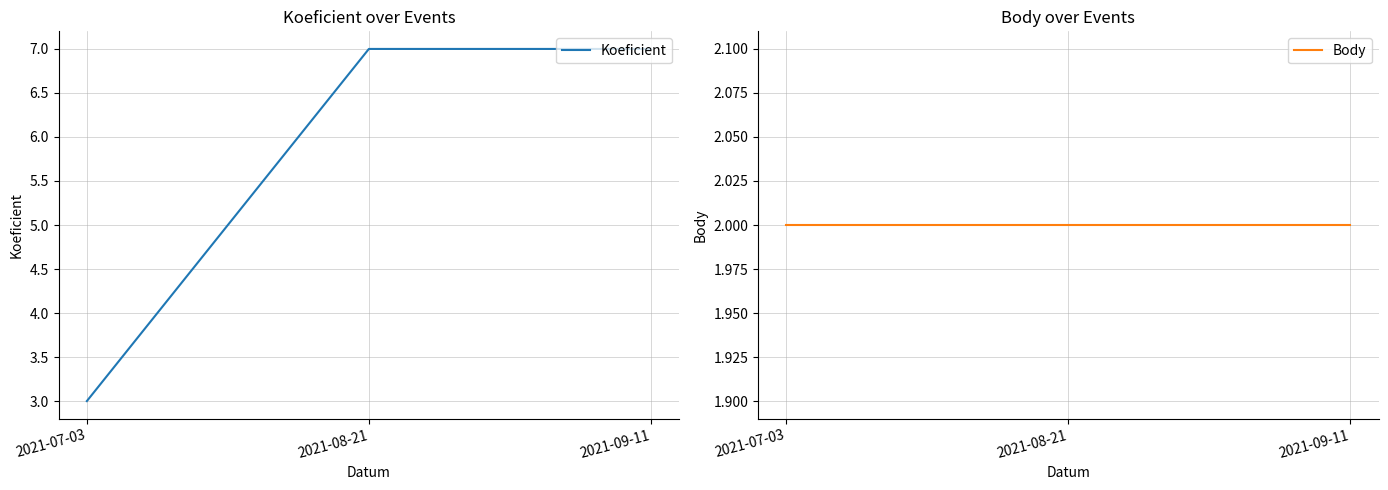

Reading left to right, what are all the values shown in this chart?

Koeficient: 3	7	7
Body: 2	2	2